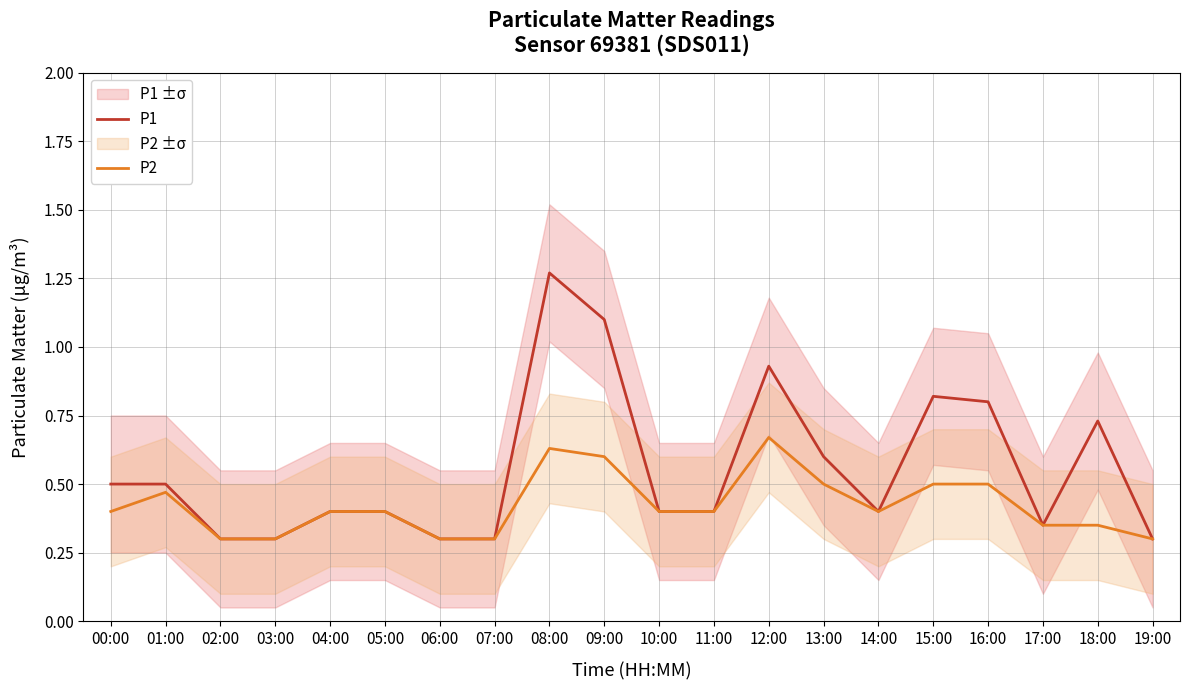

The value of P1 at 09:00 is 1.1. True or false?

True